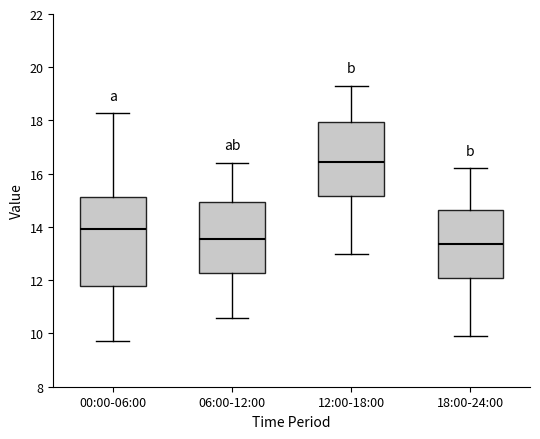

Reading left to right, read every box against the y-axis: the position of its median line, the range the box covers, and the ends of its whiskers. The values are not printed on the chart, so give them approximately, as read against the axis.

00:00-06:00: median 14.0, box 11.8 to 15.2, whiskers 9.8 to 18.2
06:00-12:00: median 13.6, box 12.2 to 15.0, whiskers 10.6 to 16.4
12:00-18:00: median 16.4, box 15.2 to 18.0, whiskers 13.0 to 19.4
18:00-24:00: median 13.4, box 12.0 to 14.6, whiskers 10.0 to 16.2